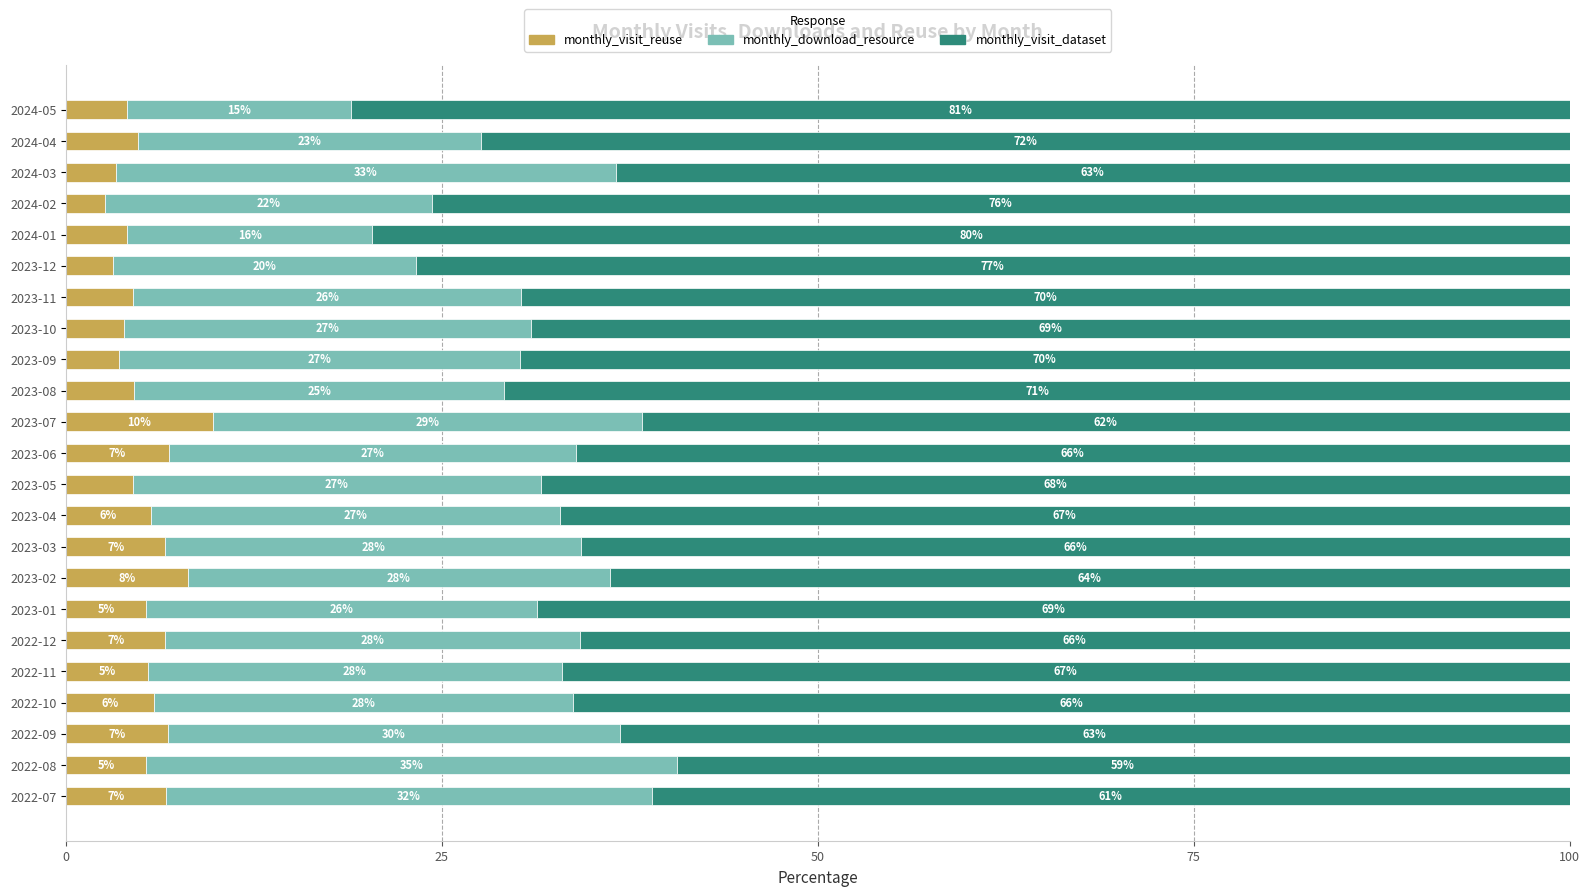

True or false: monthly_visit_reuse has a value of 4.4 at 2023-05.

True